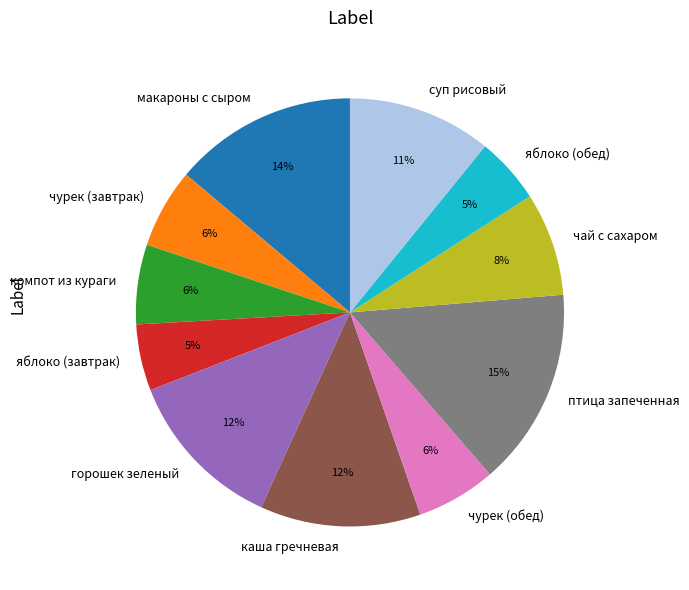

To the nearest percent, what is the difference between the largest and smallest slice percentages?

10%